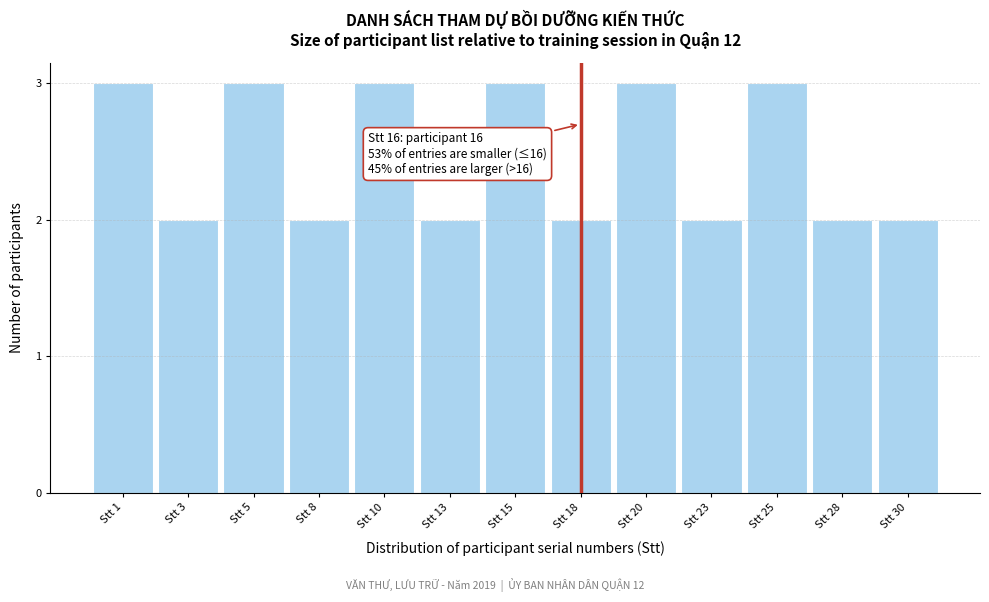

Reading right to left, list all the values displayed in this chart.

2	2	3	2	3	2	3	2	3	2	3	2	3